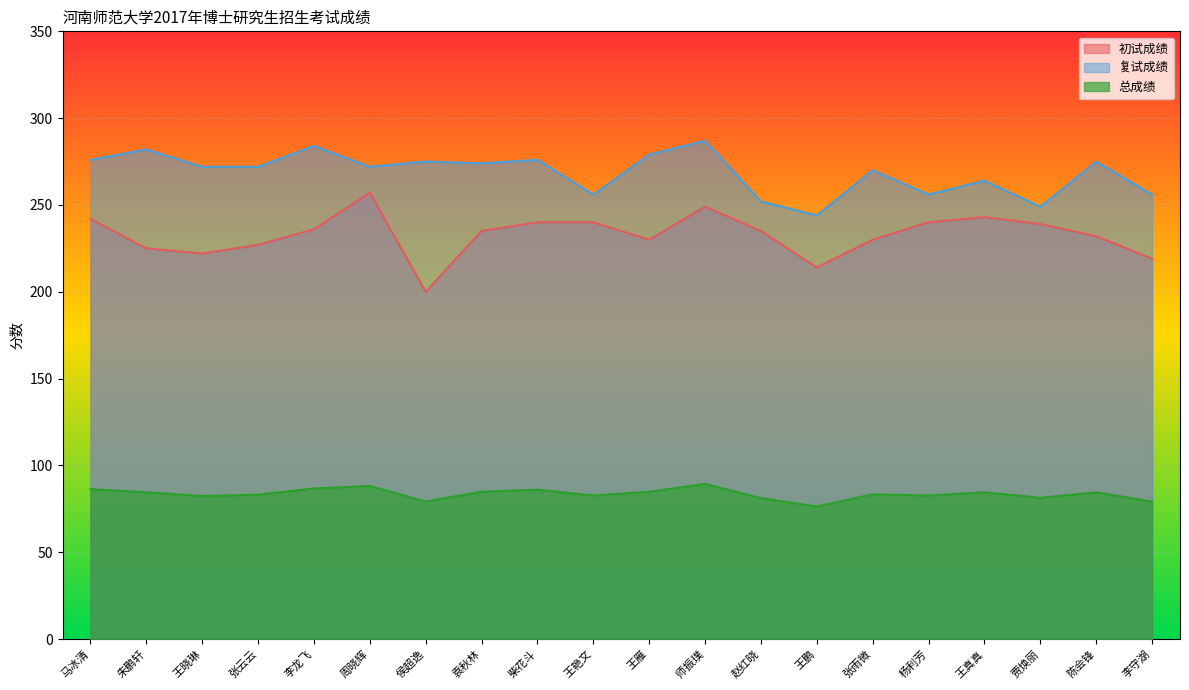

What position from the right is 柴花斗?

12